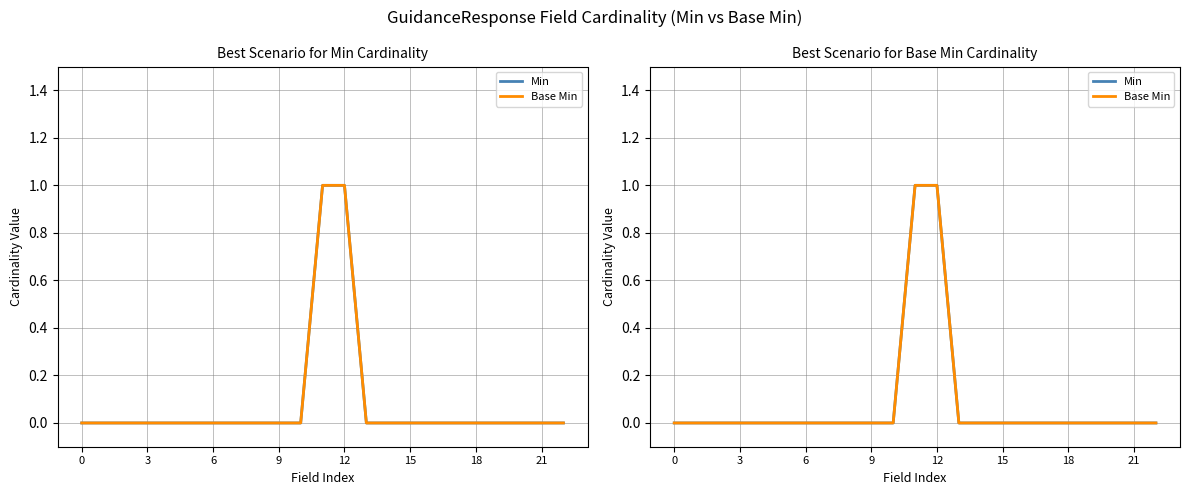

True or false: Min has more than 2 points higher than both neighbors.

False